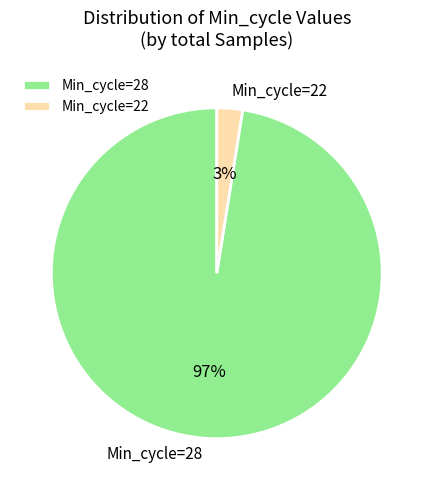

How many slices are in this pie chart?

2